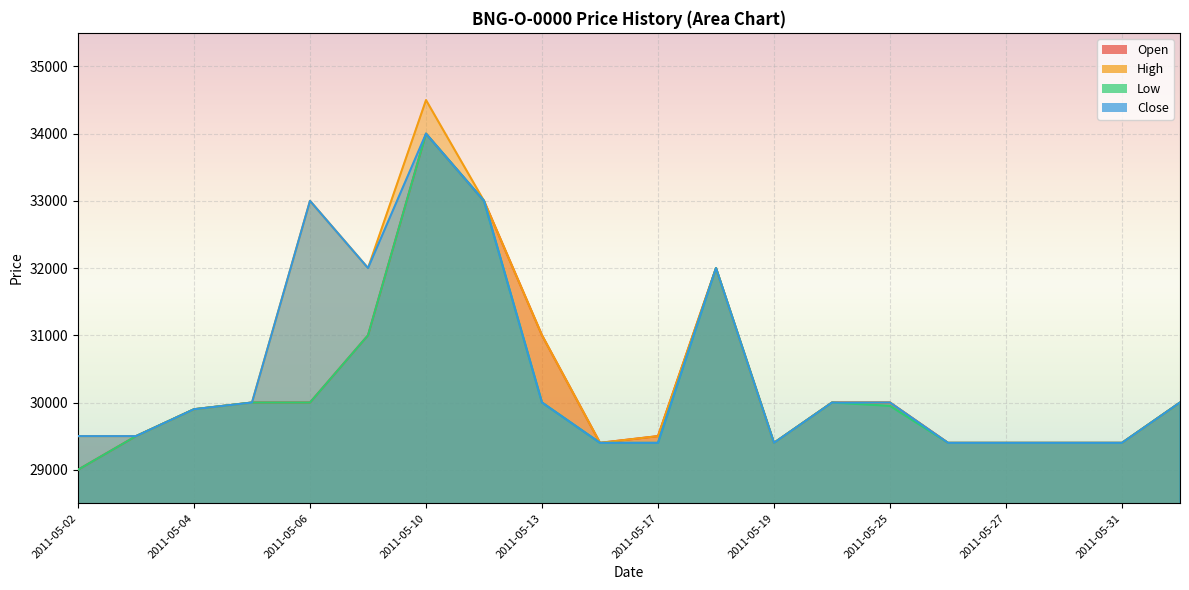

Which series has the largest range (max minus min)?

High